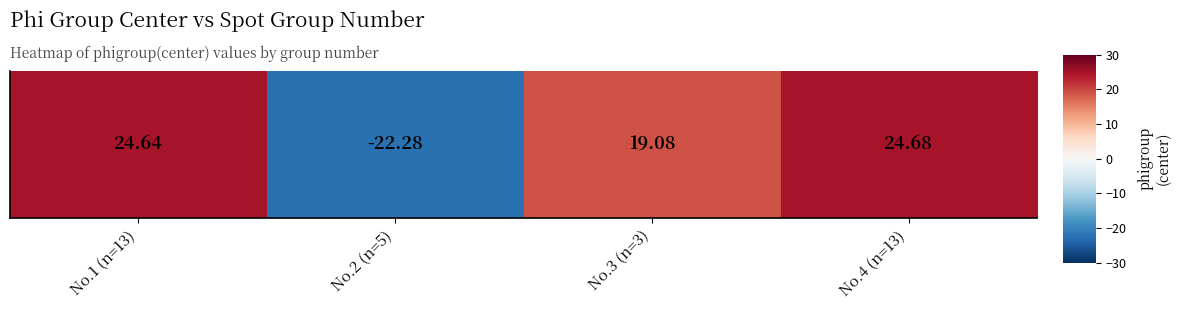

Between No.2 (n=5) and No.3 (n=3), which is larger?

No.3 (n=3)